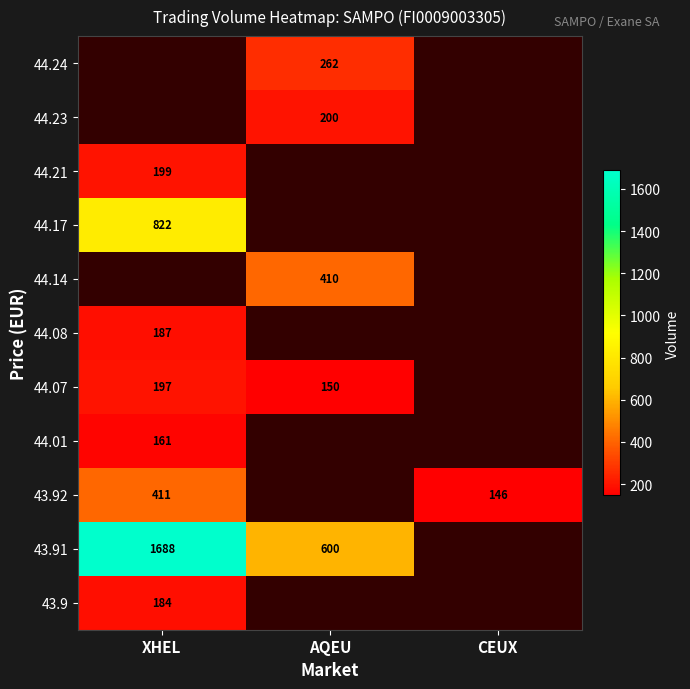

How many data points does each series have?

3